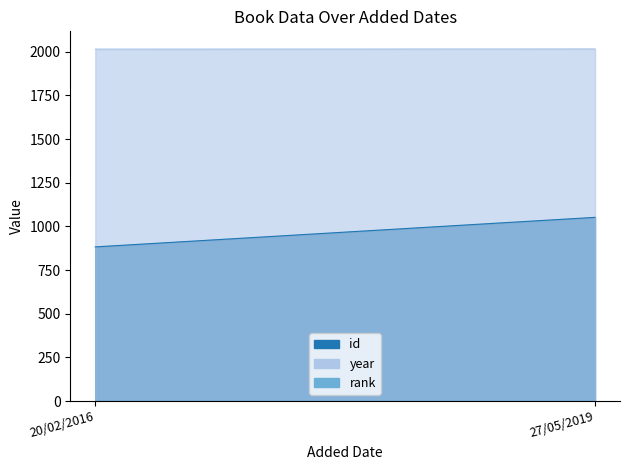

Does the chart display data point markers on the line(s)?

No